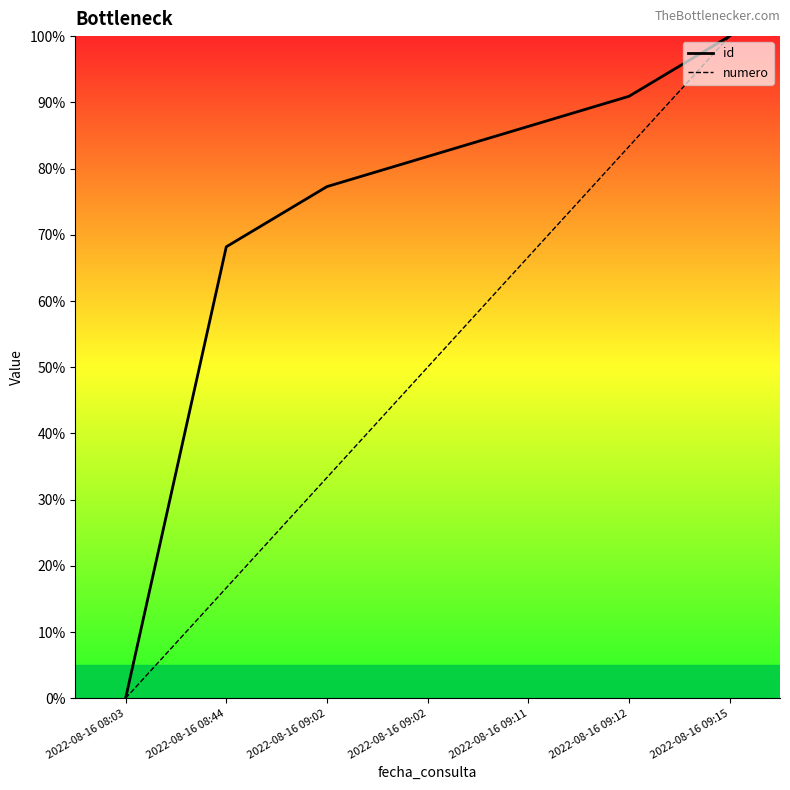

Which category has the lowest value across all series?

2022-08-16 08:03